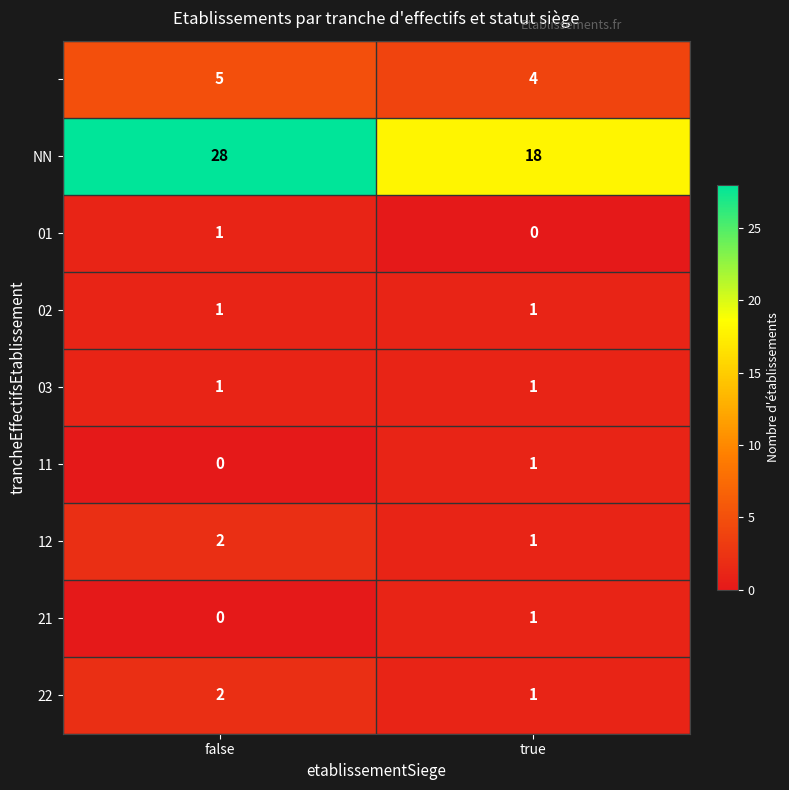

At which category is the sum across all series the highest?

false